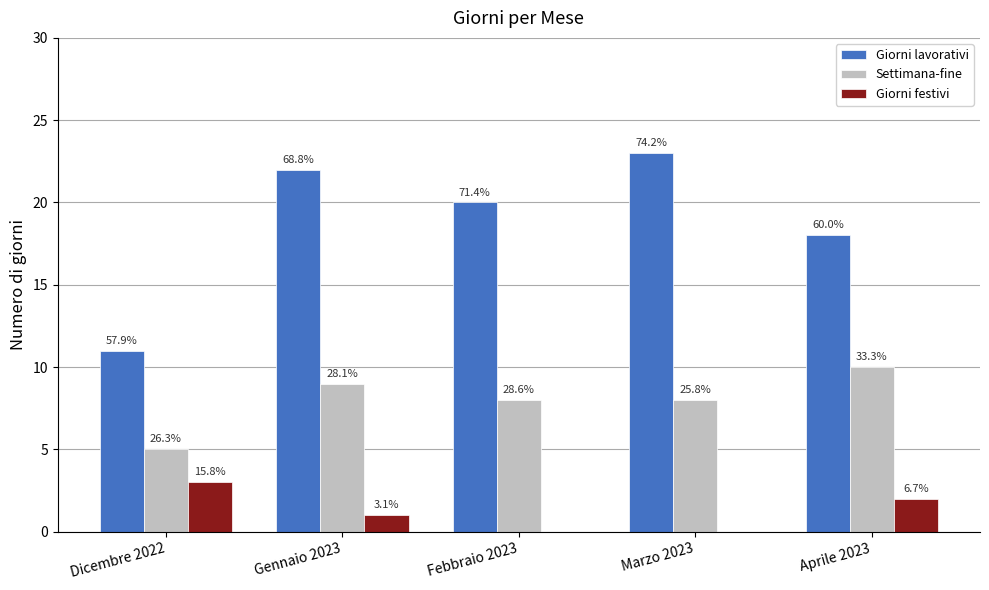

Are the bars horizontal?

No